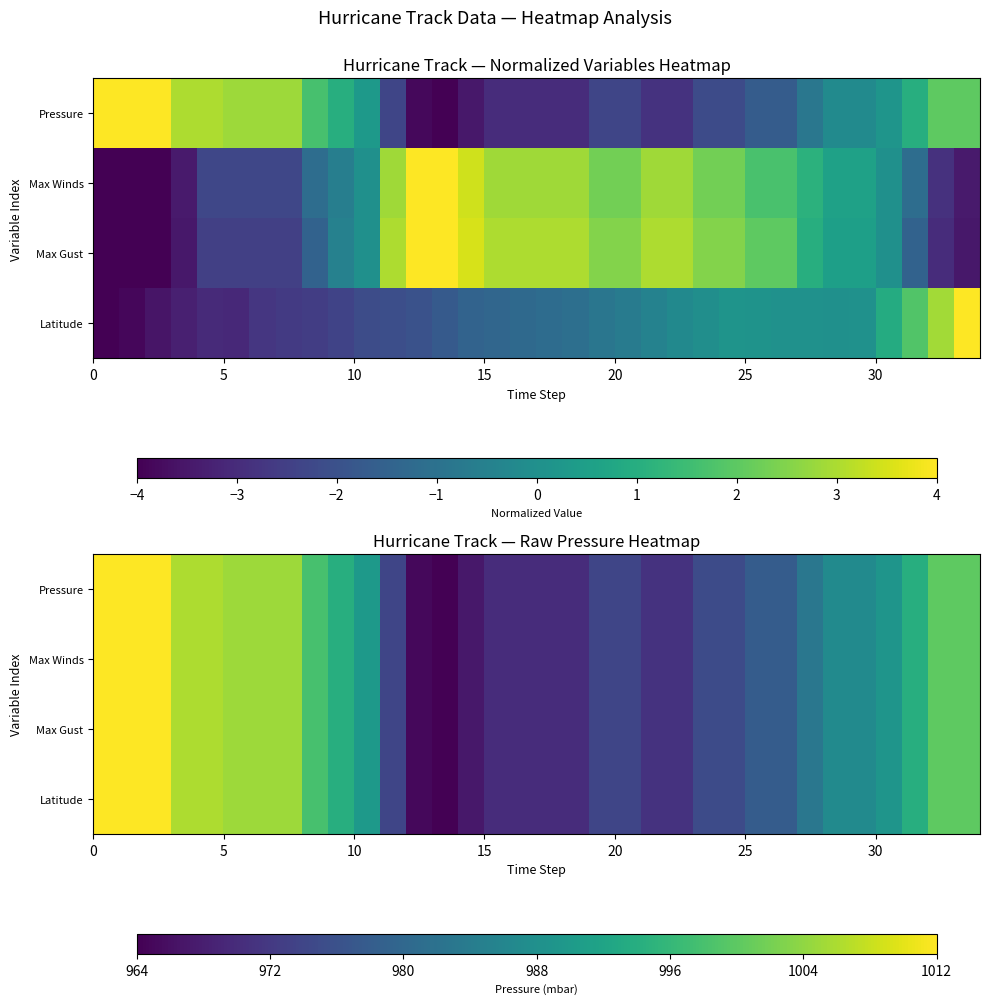

List the series in order of their peak value, highest first.

Pressure, Max Winds, Max Gust, Latitude